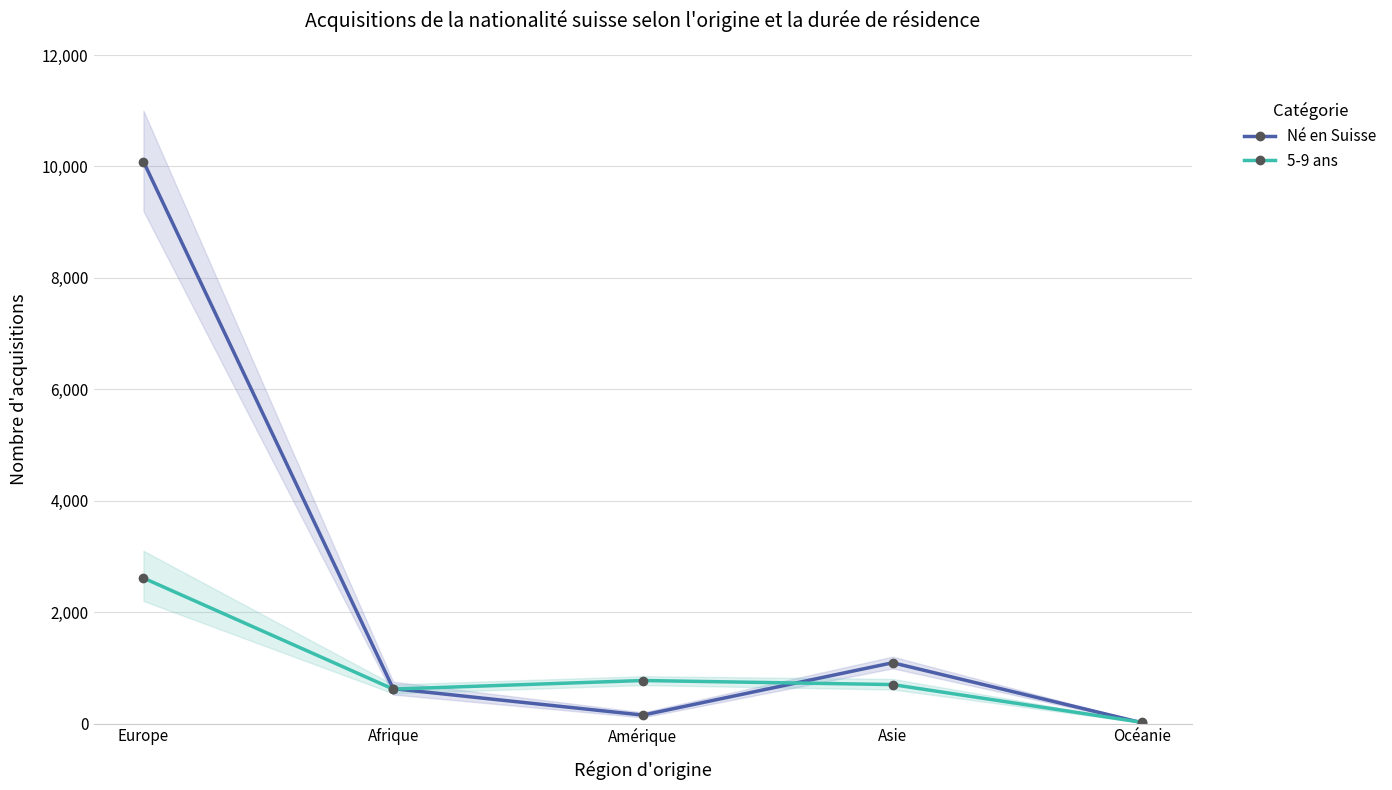

What position from the right is Océanie?

1